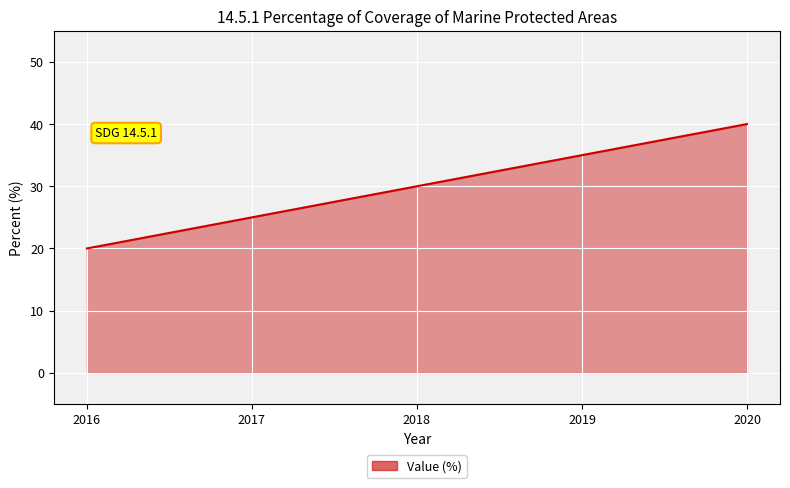

What is the approximate value at 2016, to the nearest 10?

20